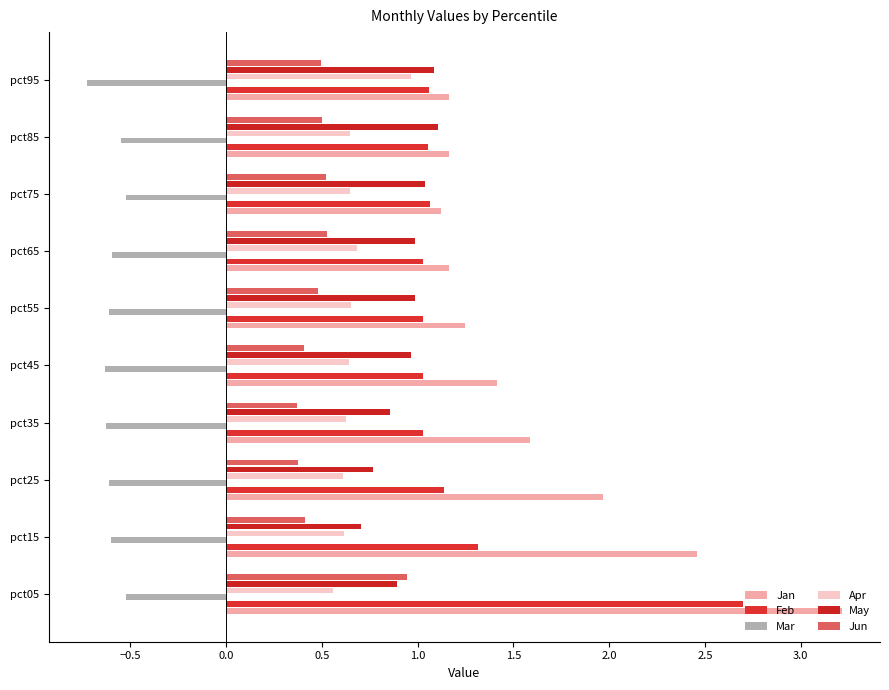

How many categories are shown in the chart?

10